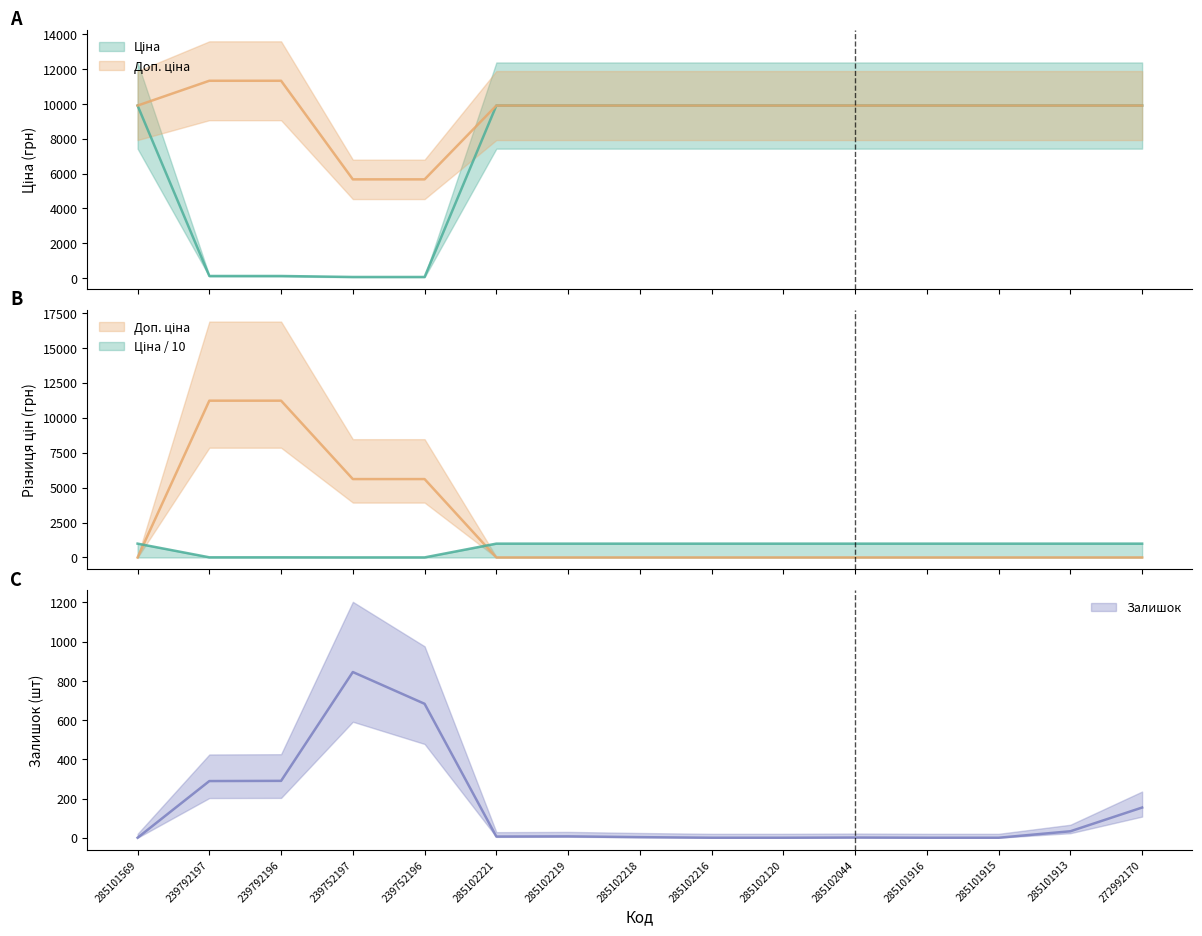

How many categories are shown in the chart?

15